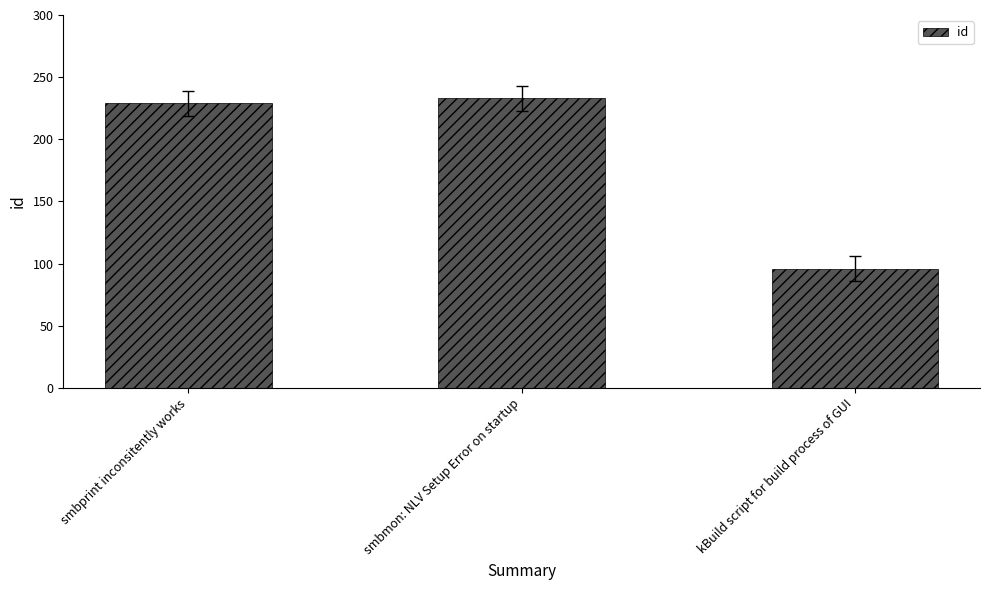

Rank the categories by value from highest to lowest.

smbmon: NLV Setup Error on startup, smbprint inconsitently works, kBuild script for build process of GUI